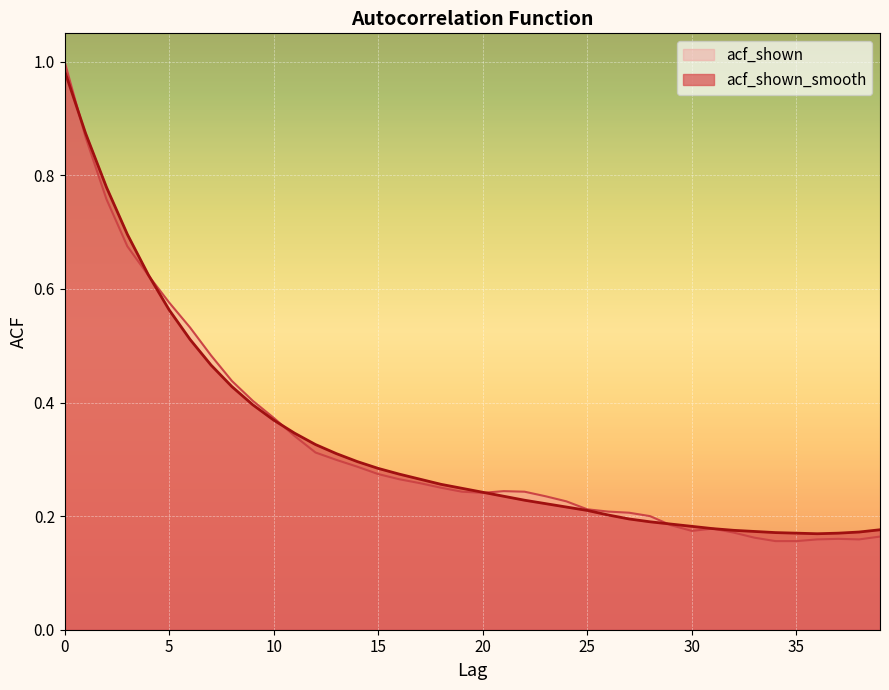

How many lines are shown in the chart?

2